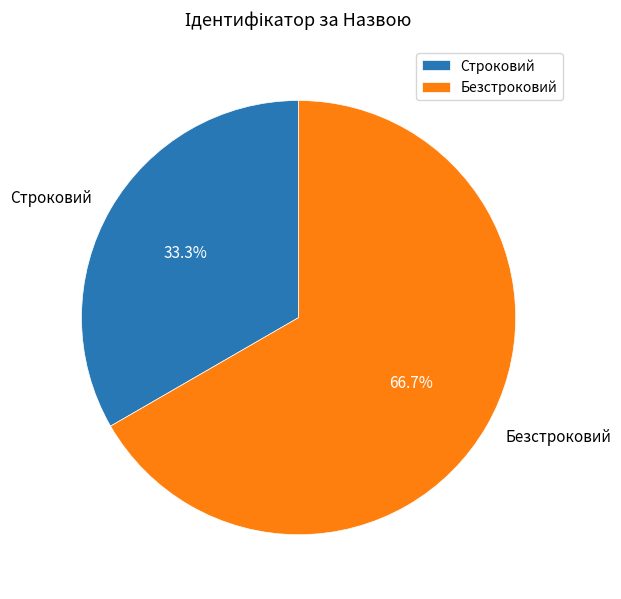

What percentage is the Строковий slice, to the nearest percent?

33%